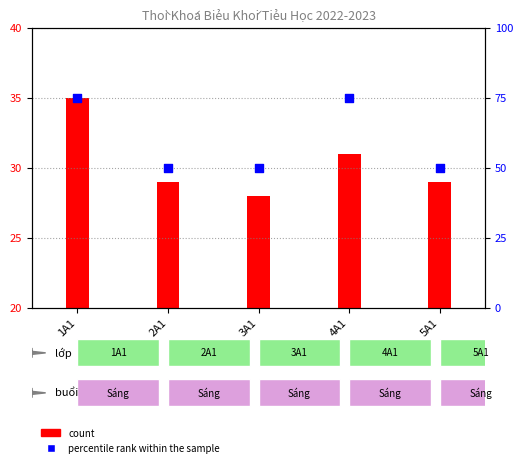

What are all the series names shown in the legend?

count, percentile rank within the sample